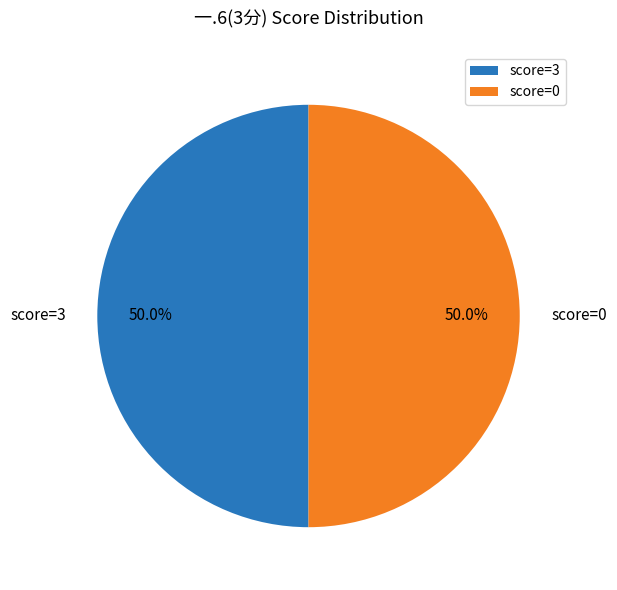

What is the ratio of the value at score=0 to the value at score=3?

1.0